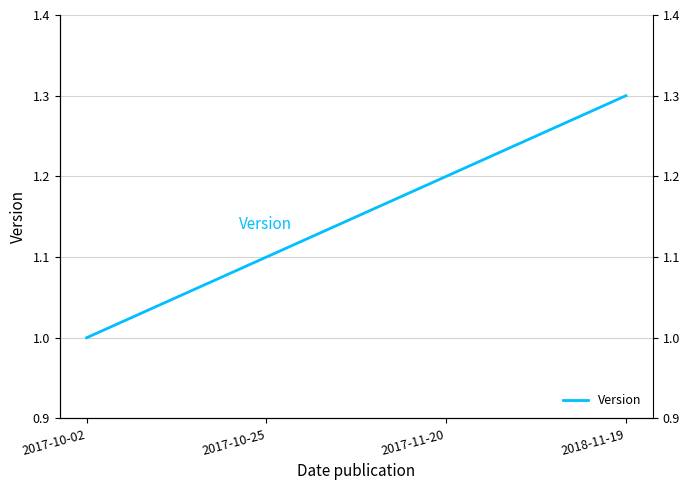

Which has a higher value, 2017-11-20 or 2017-10-25?

2017-11-20